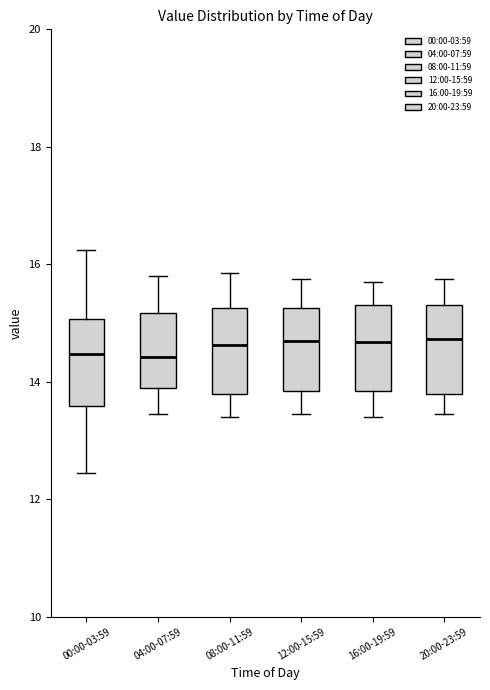

Reading left to right, read every box against the y-axis: the position of its median line, the range the box covers, and the ends of its whiskers. The values are not printed on the chart, so give them approximately, as read against the axis.

00:00-03:59: median 14.4, box 13.6 to 15.0, whiskers 12.4 to 16.2
04:00-07:59: median 14.4, box 13.8 to 15.2, whiskers 13.4 to 15.8
08:00-11:59: median 14.6, box 13.8 to 15.2, whiskers 13.4 to 15.8
12:00-15:59: median 14.8, box 13.8 to 15.2, whiskers 13.4 to 15.8
16:00-19:59: median 14.6, box 13.8 to 15.4, whiskers 13.4 to 15.8
20:00-23:59: median 14.8, box 13.8 to 15.4, whiskers 13.4 to 15.8